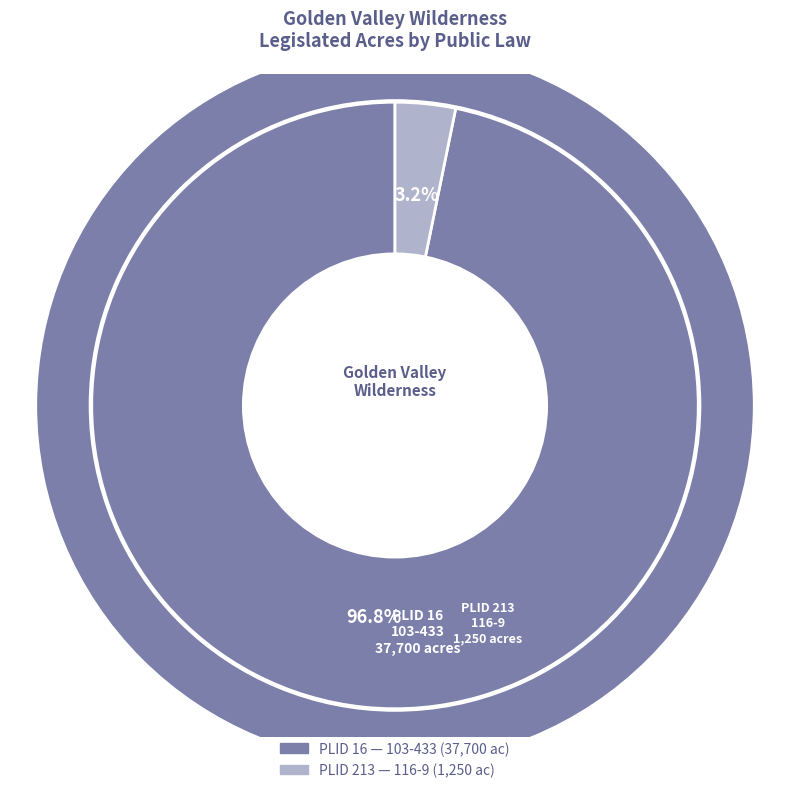

What is the largest slice in the pie chart?

PLID 16 (103-433)